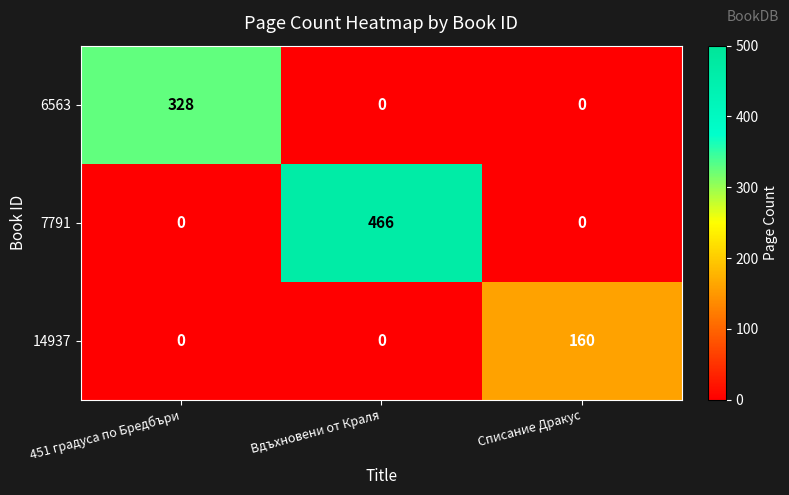

List the series in order of their overall mean, highest first.

7791, 6563, 14937